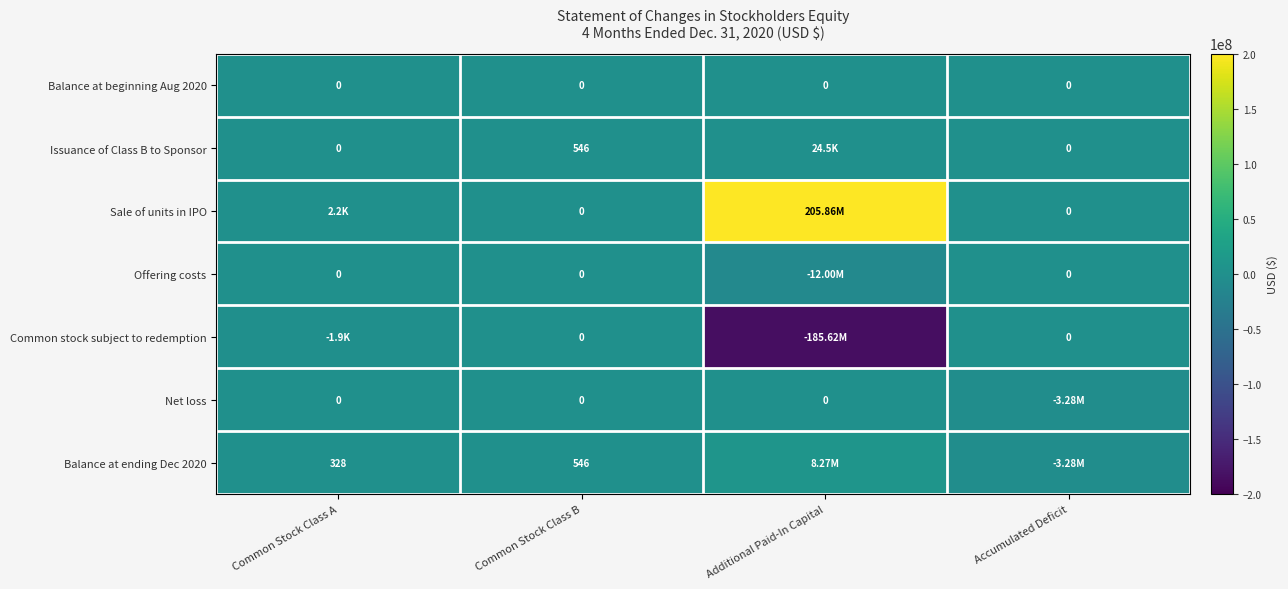

What is the difference between the highest and lowest values at Common Stock Class B?

546